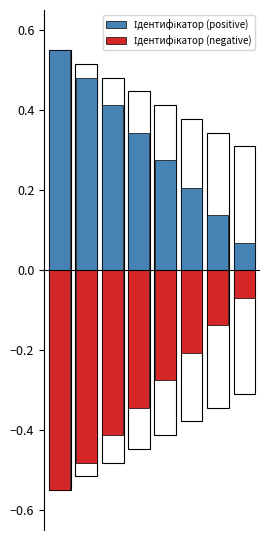

List the series in order of their overall mean, lowest first.

Ідентифікатор (negative), Ідентифікатор (positive)